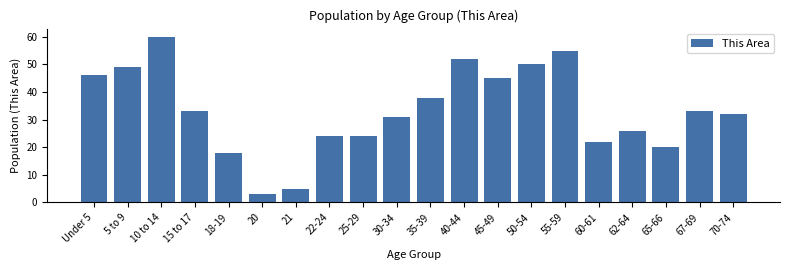

Reading right to left, transcribe all the data shown in this chart.

70-74=32	67-69=33	65-66=20	62-64=26	60-61=22	55-59=55	50-54=50	45-49=45	40-44=52	35-39=38	30-34=31	25-29=24	22-24=24	21=5	20=3	18-19=18	15 to 17=33	10 to 14=60	5 to 9=49	Under 5=46